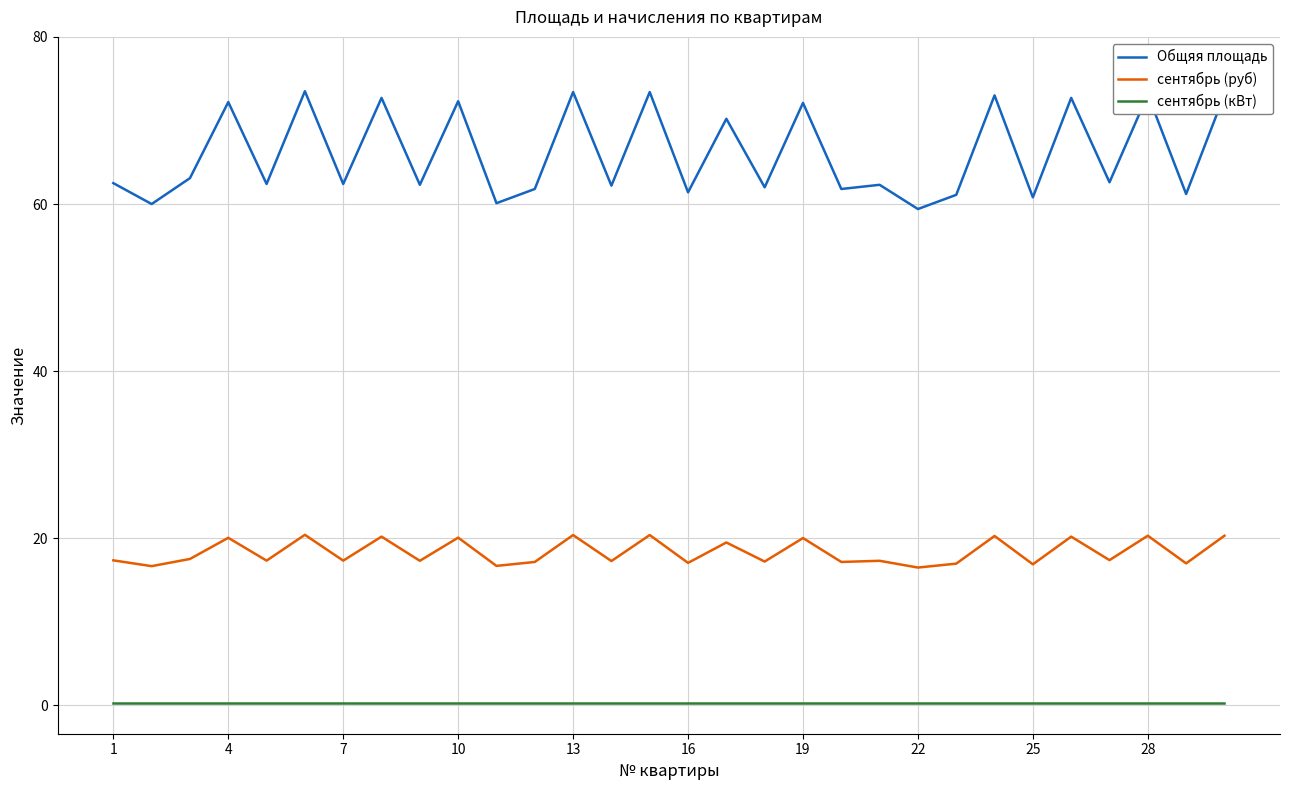

What is the sum of all сентябрь (руб) values?

550.4